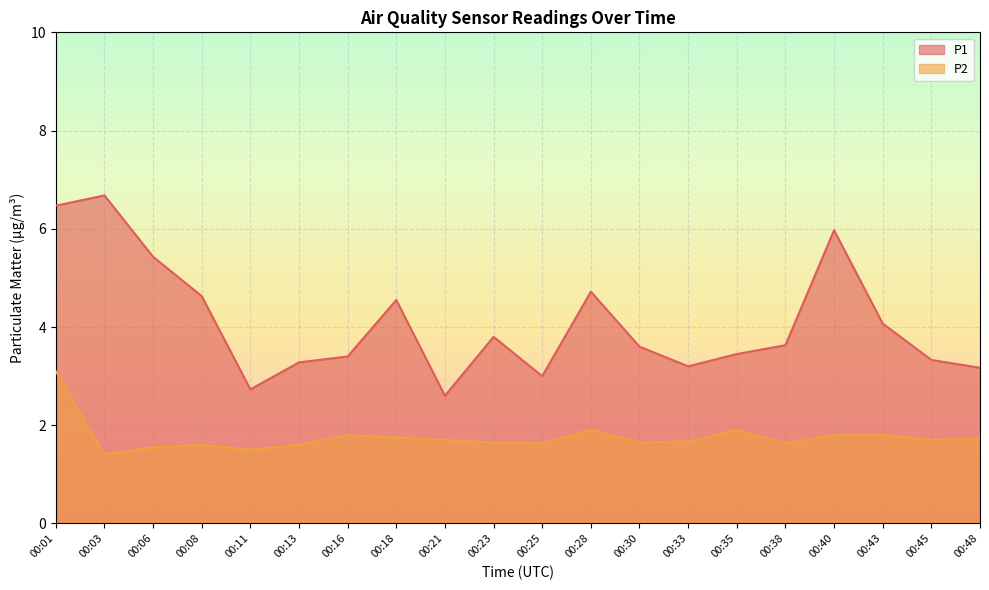

True or false: P2 and P1 cross at least once.

False